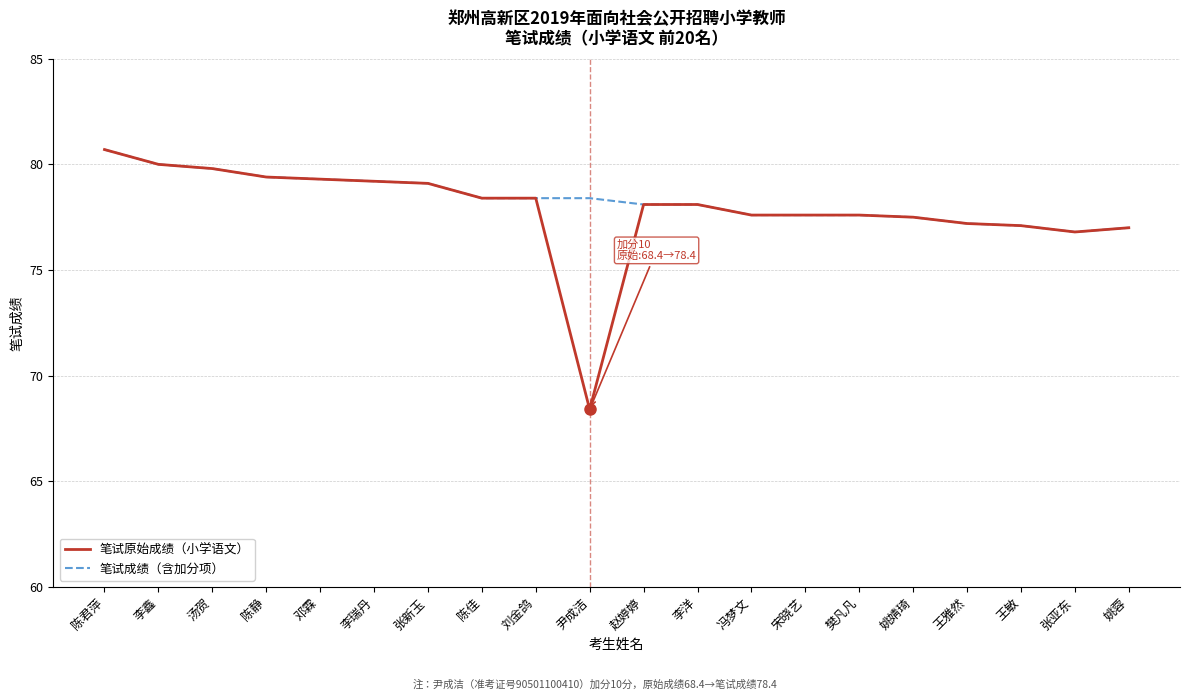

What position from the right is 汤贺?

18